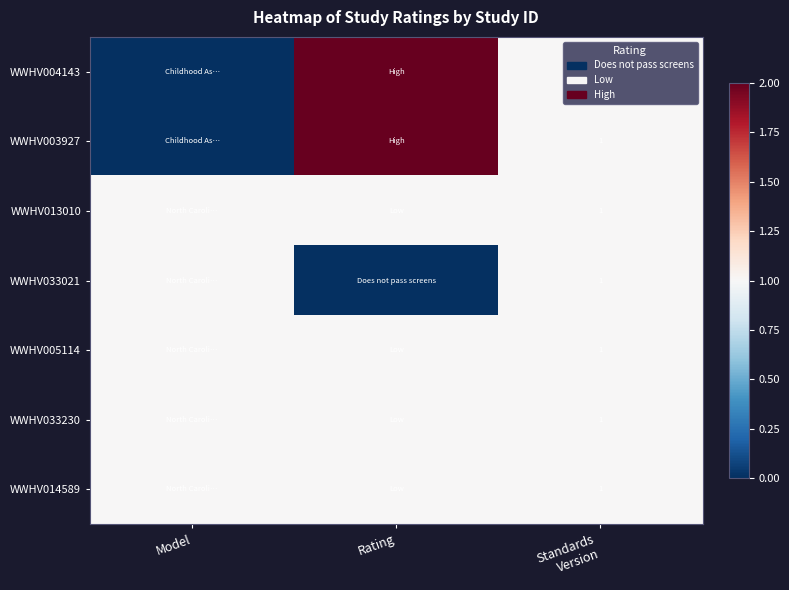

Is it true that WWHV033230 equals 1 at Model?

False